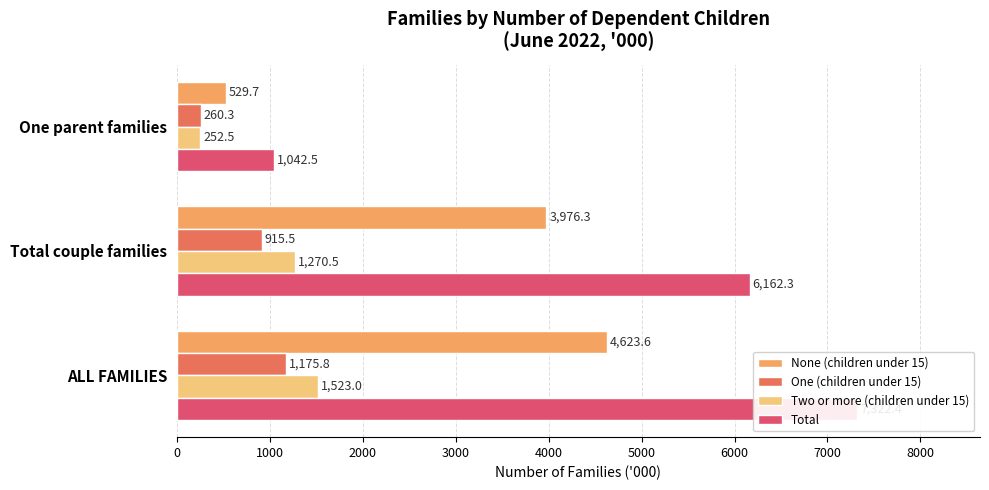

Reading right to left, transcribe all the data shown in this chart.

None (children under 15): 529.7	3976.3	4623.6
One (children under 15): 260.3	915.5	1175.8
Two or more (children under 15): 252.5	1270.5	1523.0
Total: 1042.5	6162.3	7322.4